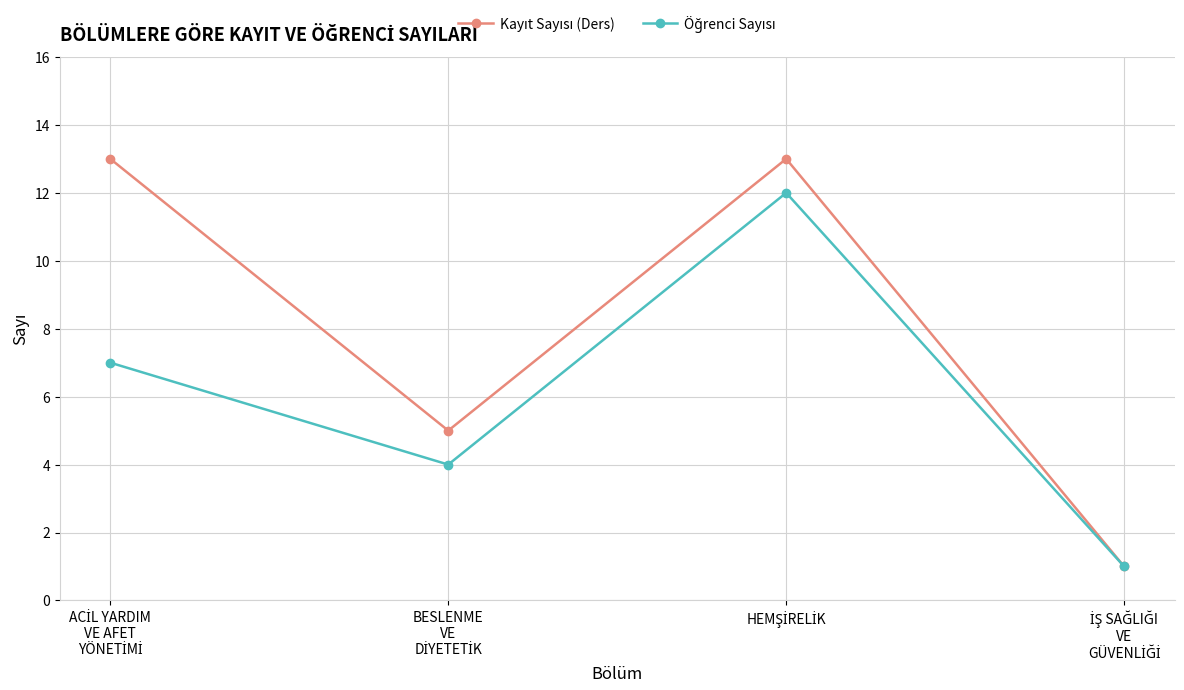

Count the Öğrenci Sayısı values in the range 4 to 12.

3